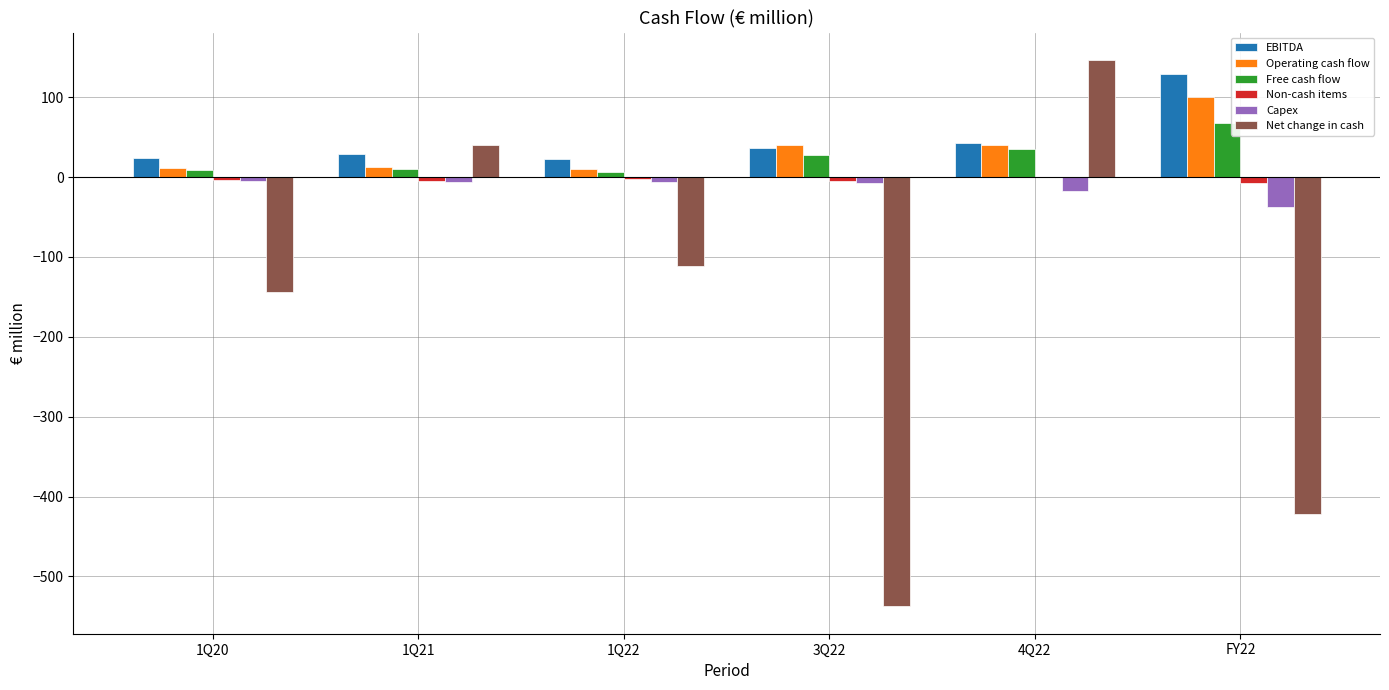

Which label corresponds to the largest value in the chart?

4Q22